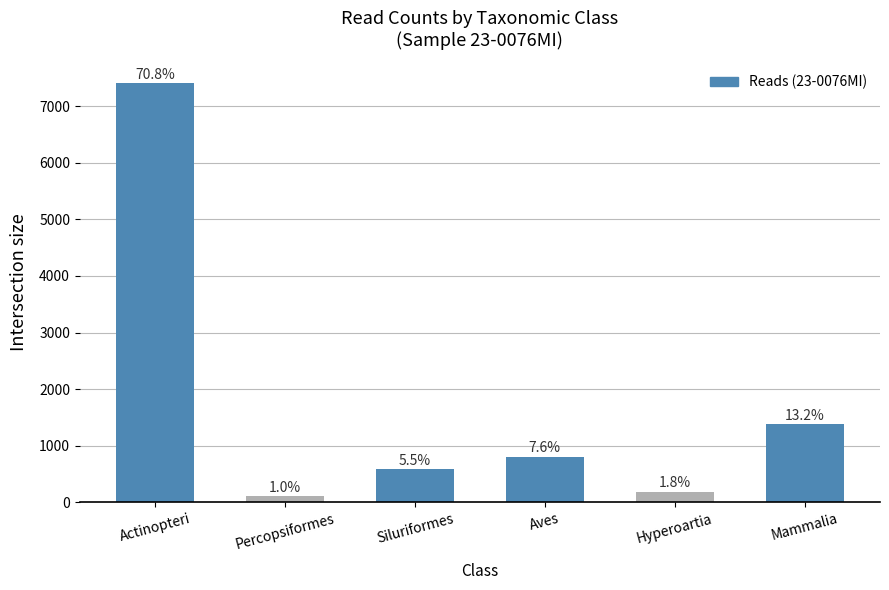

How many bars are there in total?

6